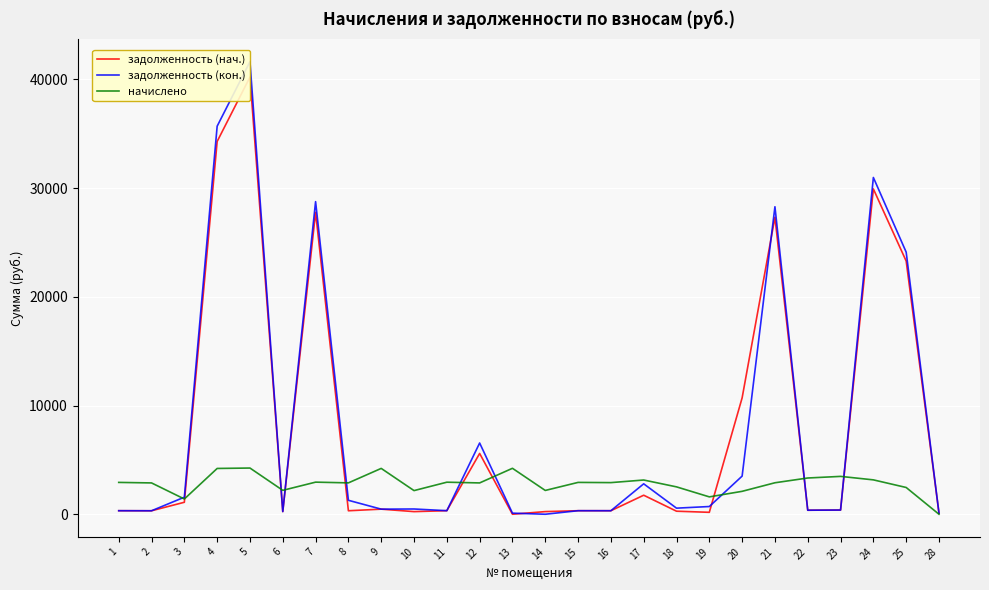

The value of начислено at 13 is 7038.1. True or false?

False